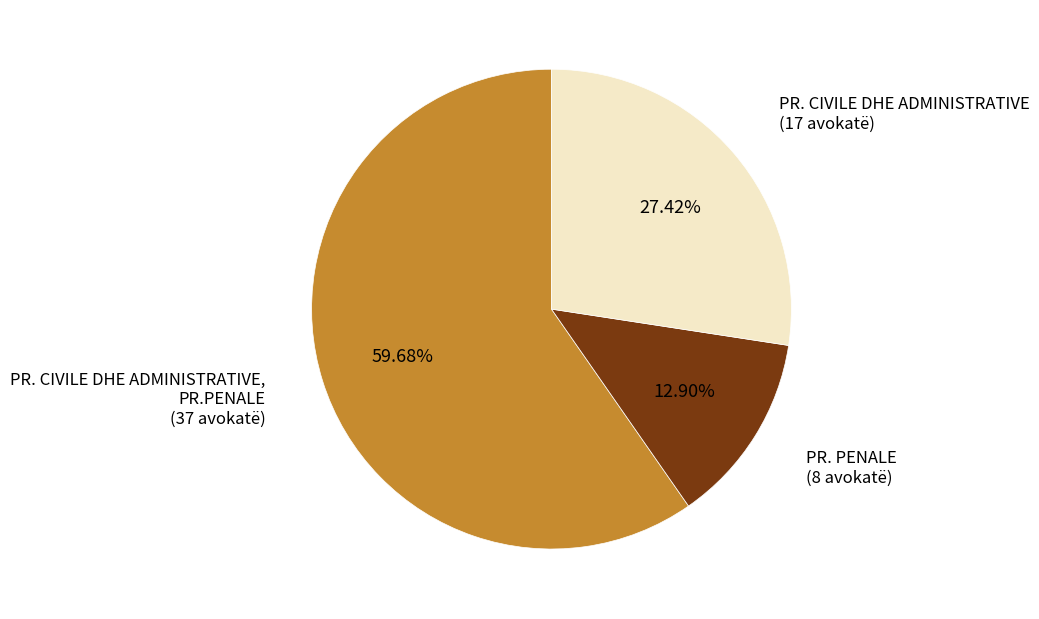

Is there a majority slice in this chart?

Yes